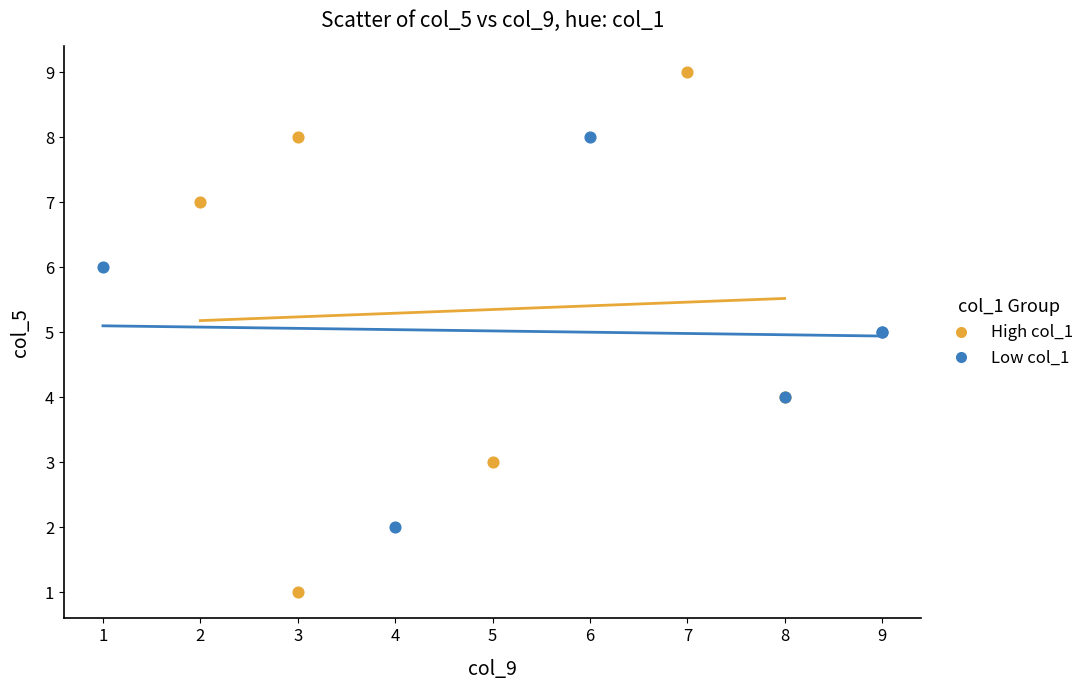

Which series contains the highest Y value?

High col_1